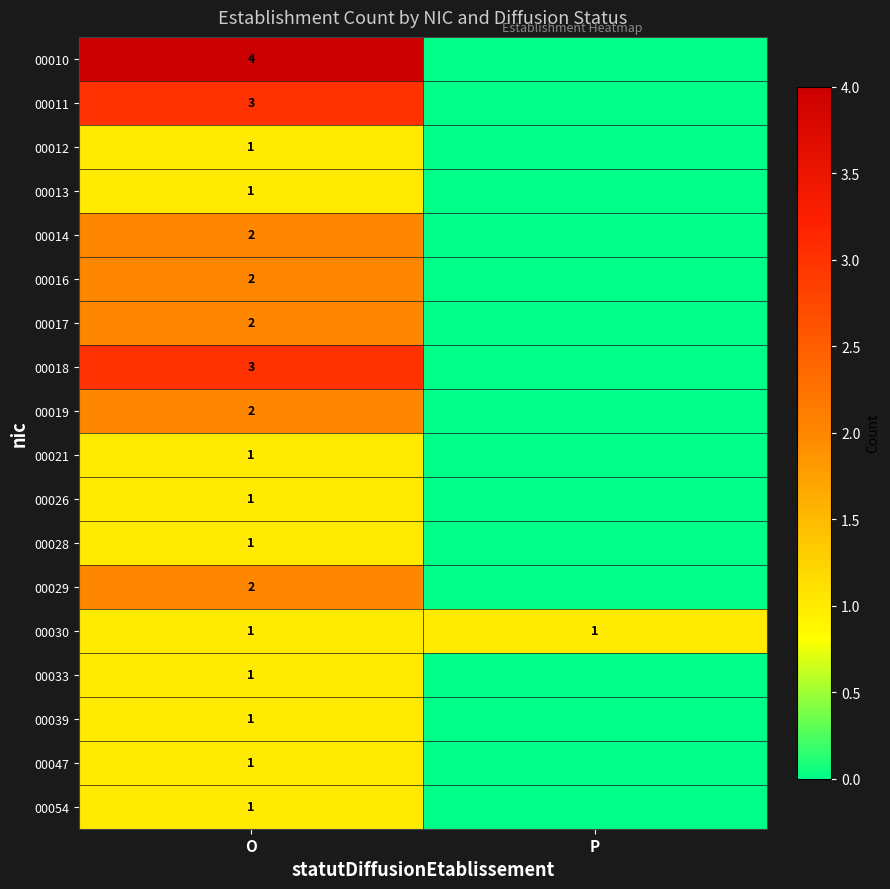

What is the total value across all series at O?

30